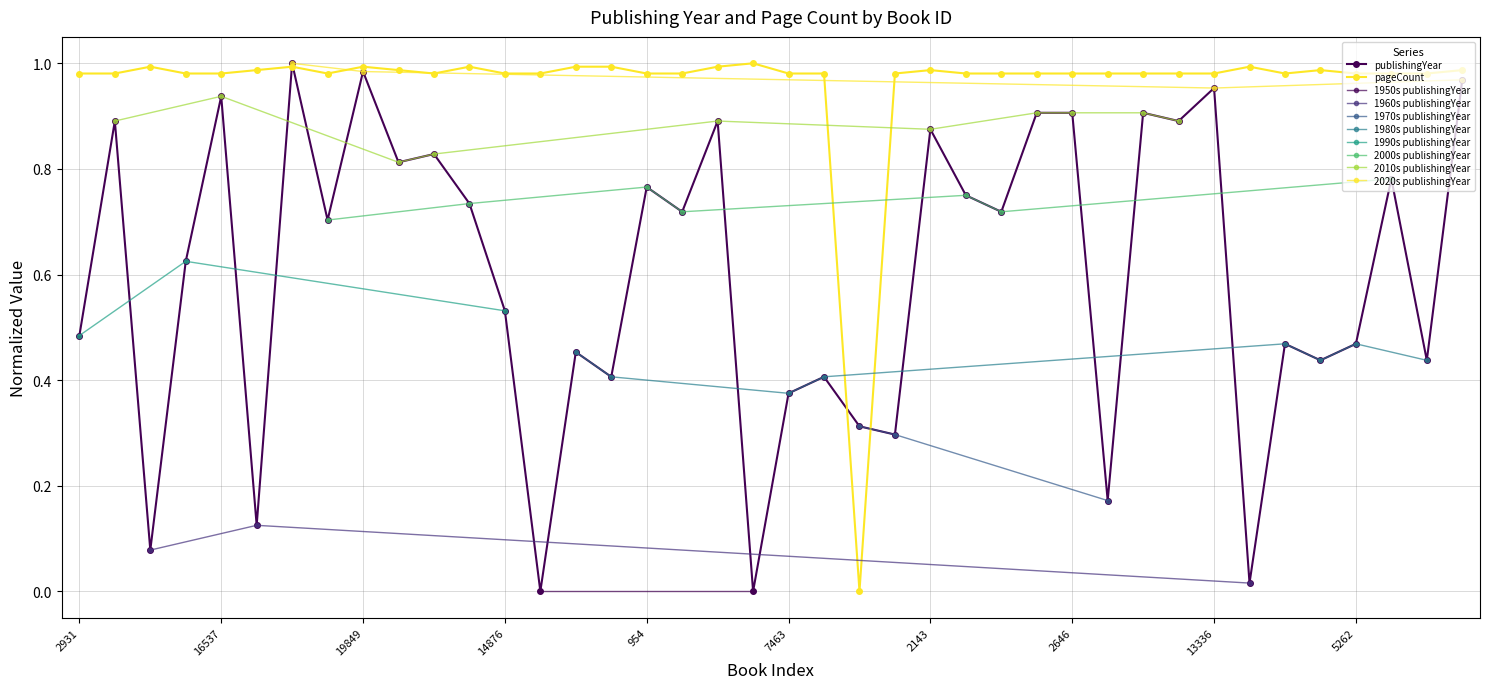

Which category has the lowest value in the publishingYear series?

6326